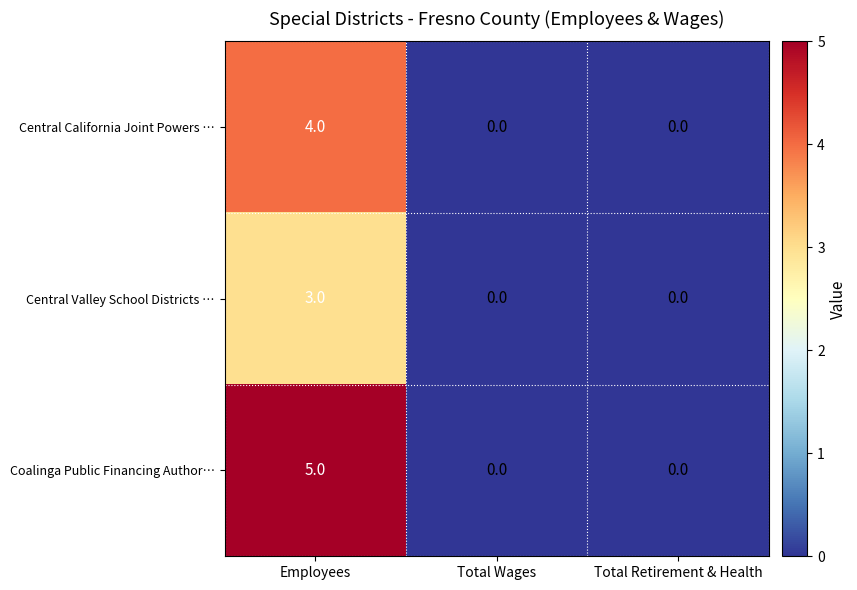

What is the approximate value of Central Valley School Districts … at Employees?

3